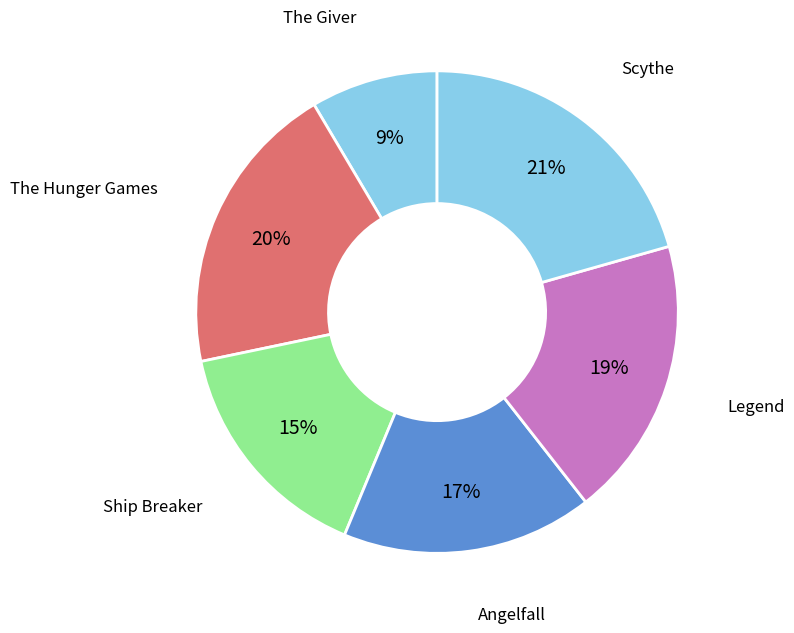

Which category has the biggest portion of the pie?

Scythe